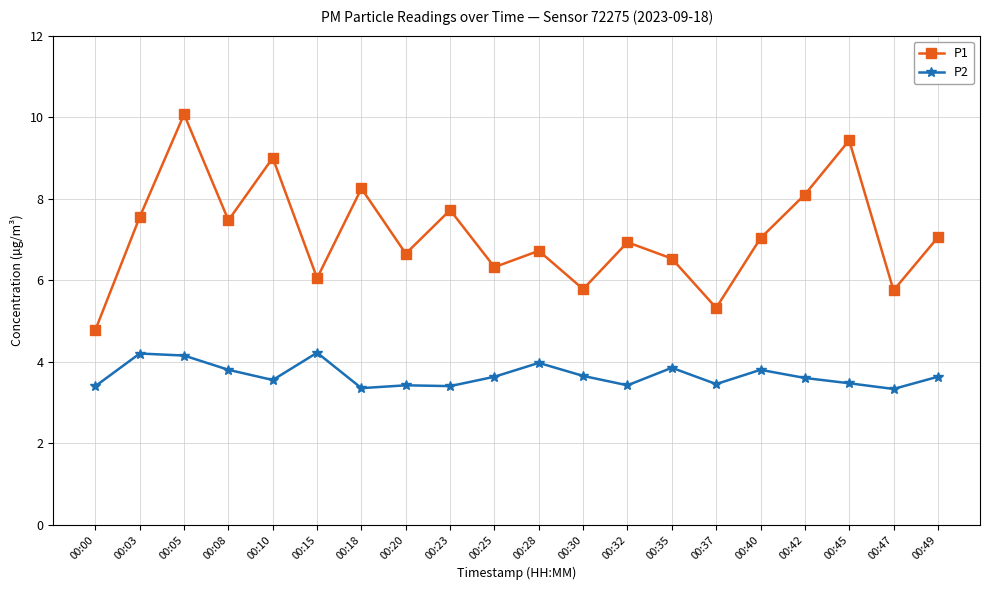

How many interior local valleys does the P1 series have?

7